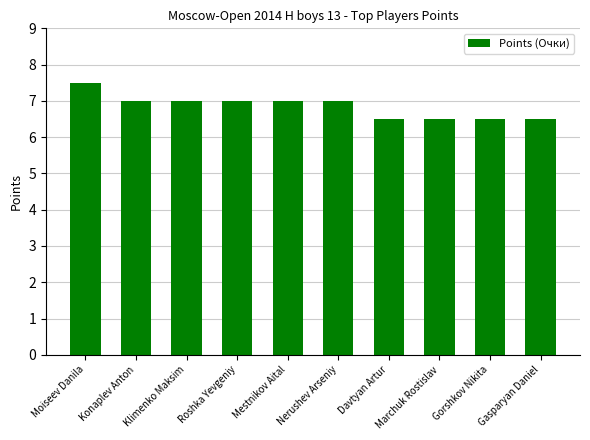

Where does the data first go above 7?

Moiseev Danila